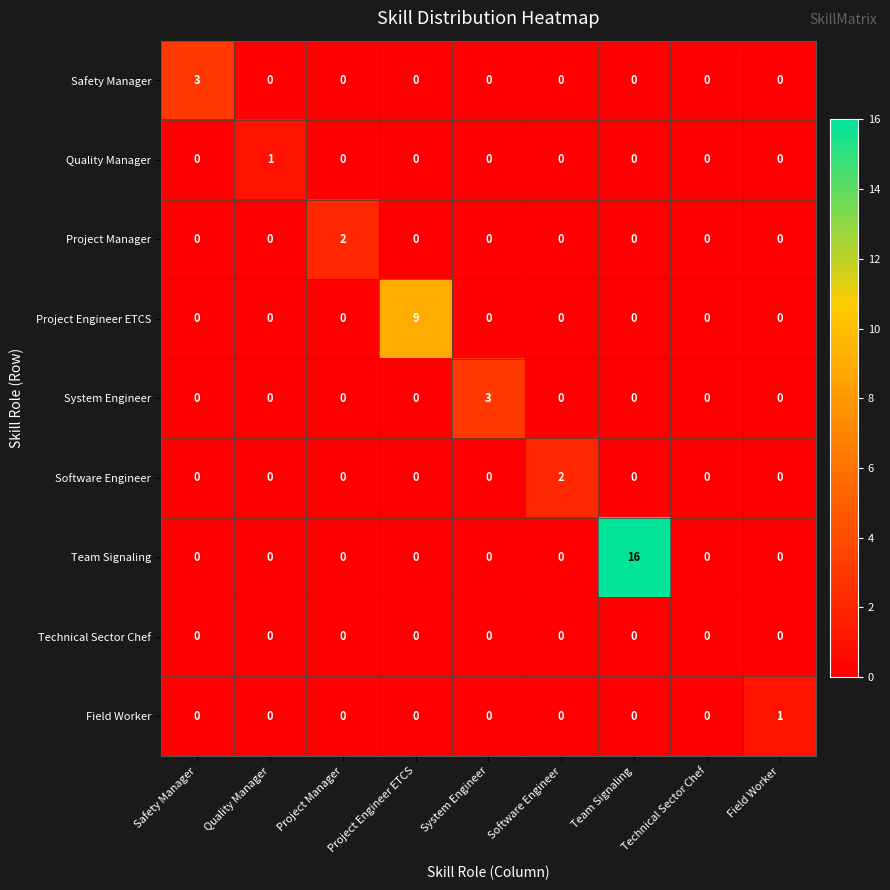

The System Engineer series shows -1 at Project Manager. True or false?

False